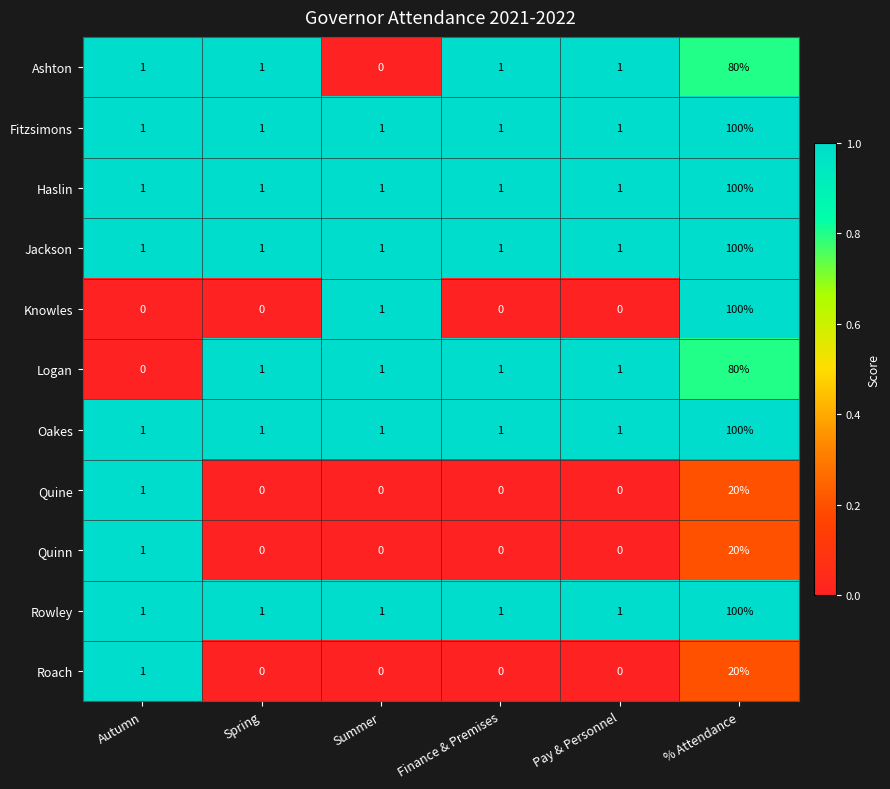

What is the total value across all series at Spring?

7